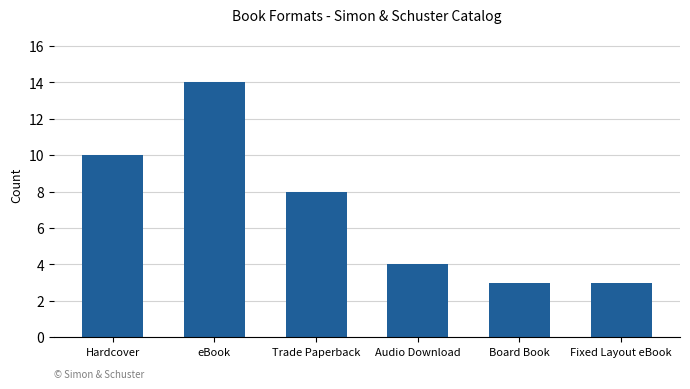

Does the chart contain stacked bars?

No